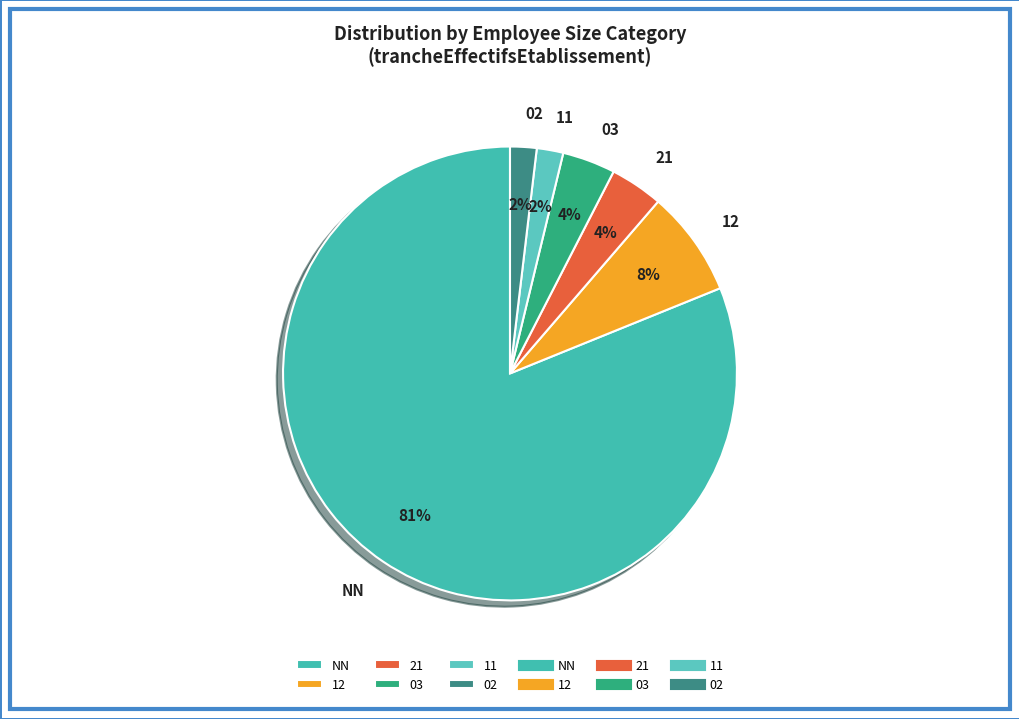

Combined, do NN and 21 account for over 50%?

Yes